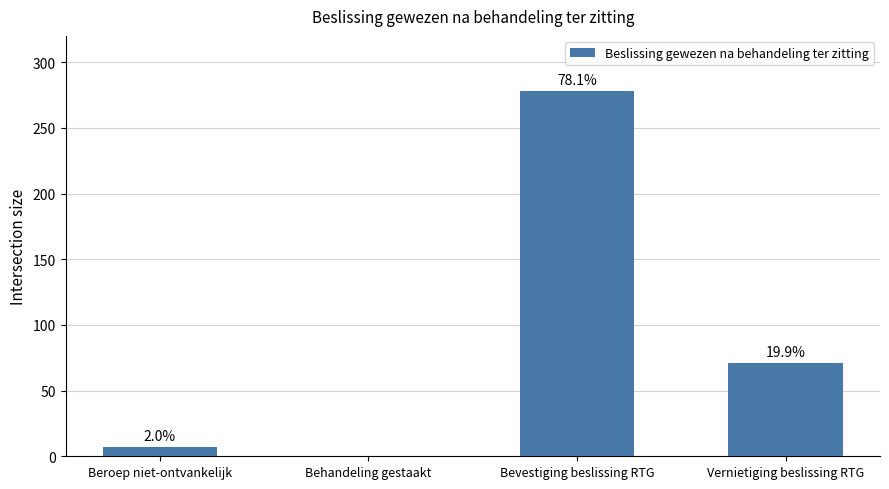

What is the greatest value displayed?

278